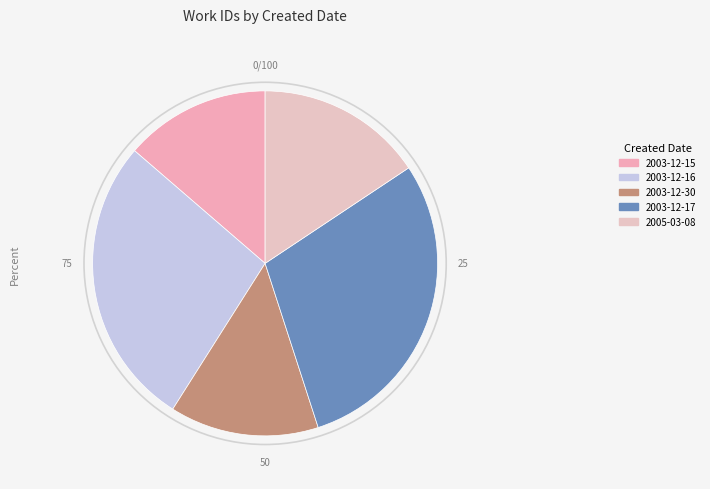

To the nearest percent, what is the difference between the 2005-03-08 and 2003-12-30 slice percentages?

2%